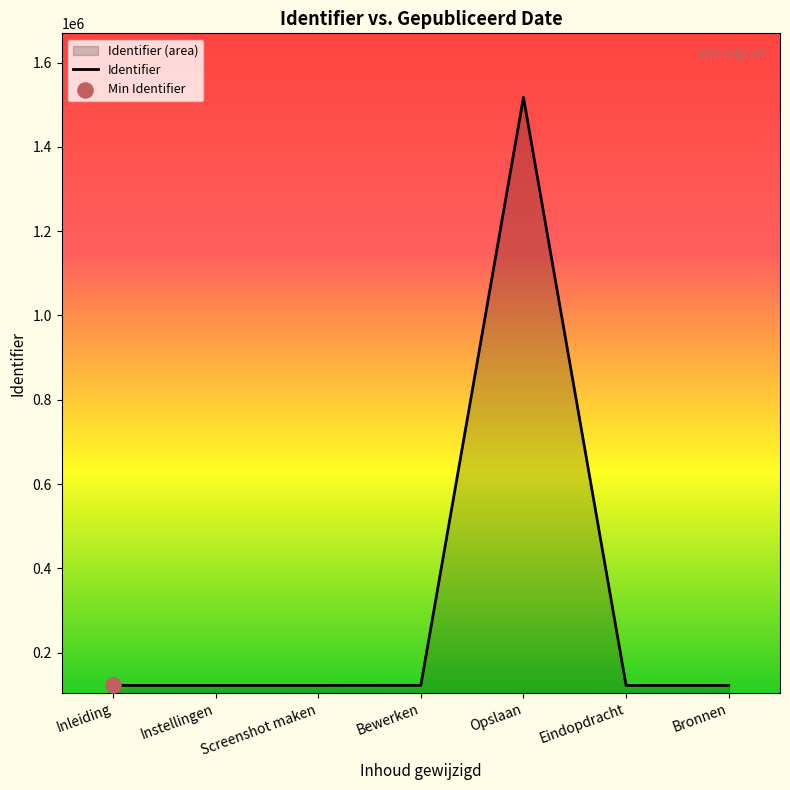

What is the change in value from Opslaan to Bronnen?

-1395085